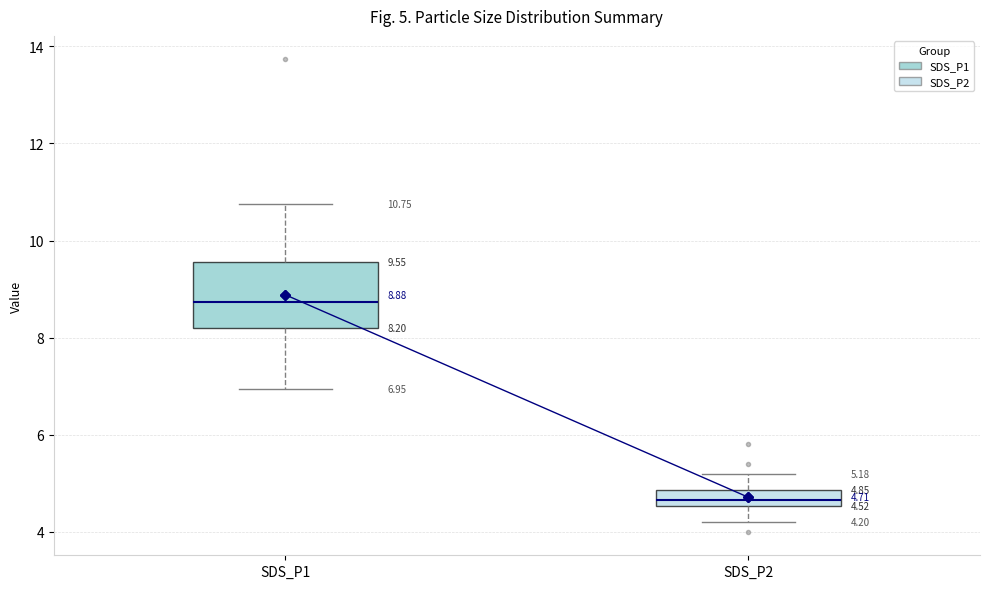

Which box is the tallest, from its lower edge to its upper edge?

SDS_P1